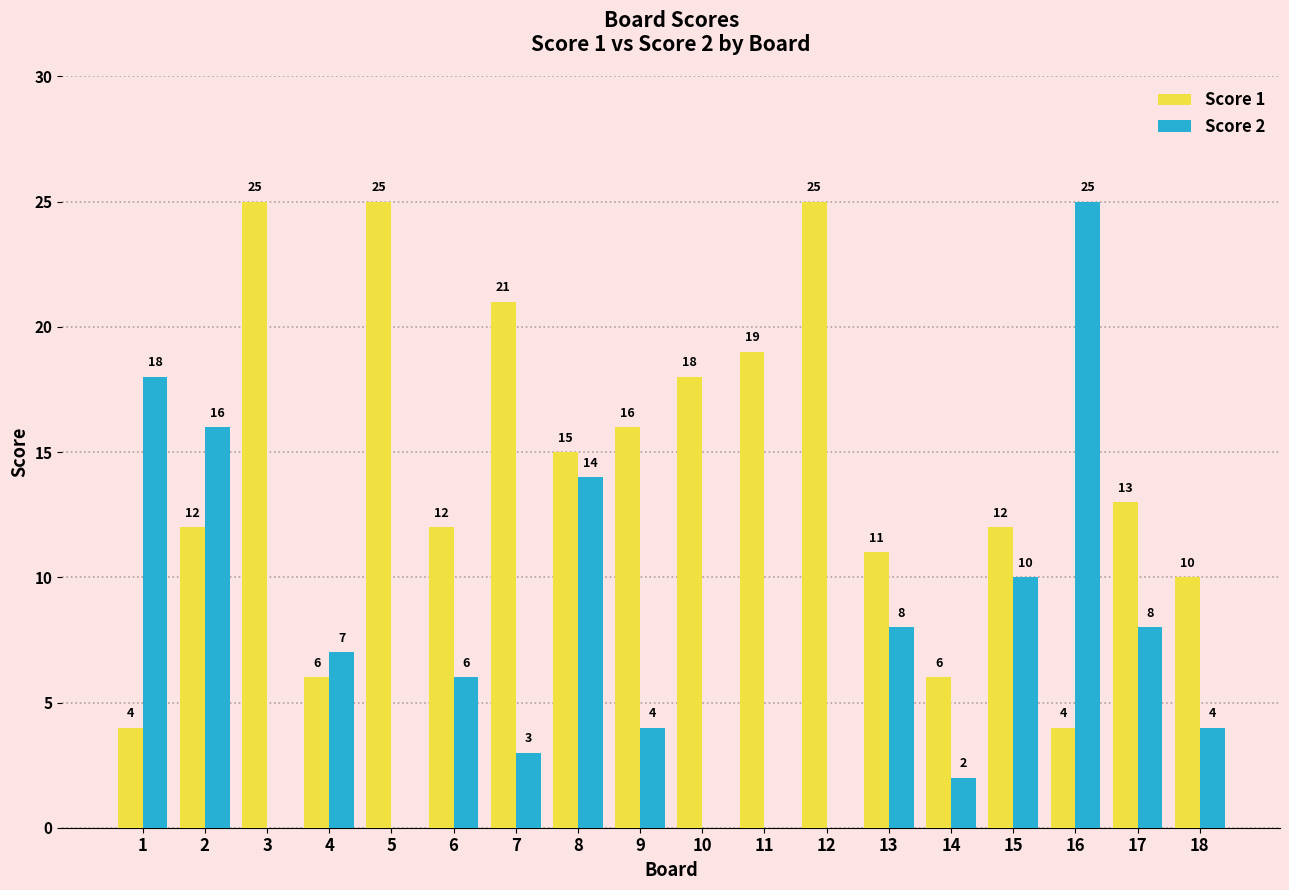

Which category has the highest value in the Score 2 series?

16